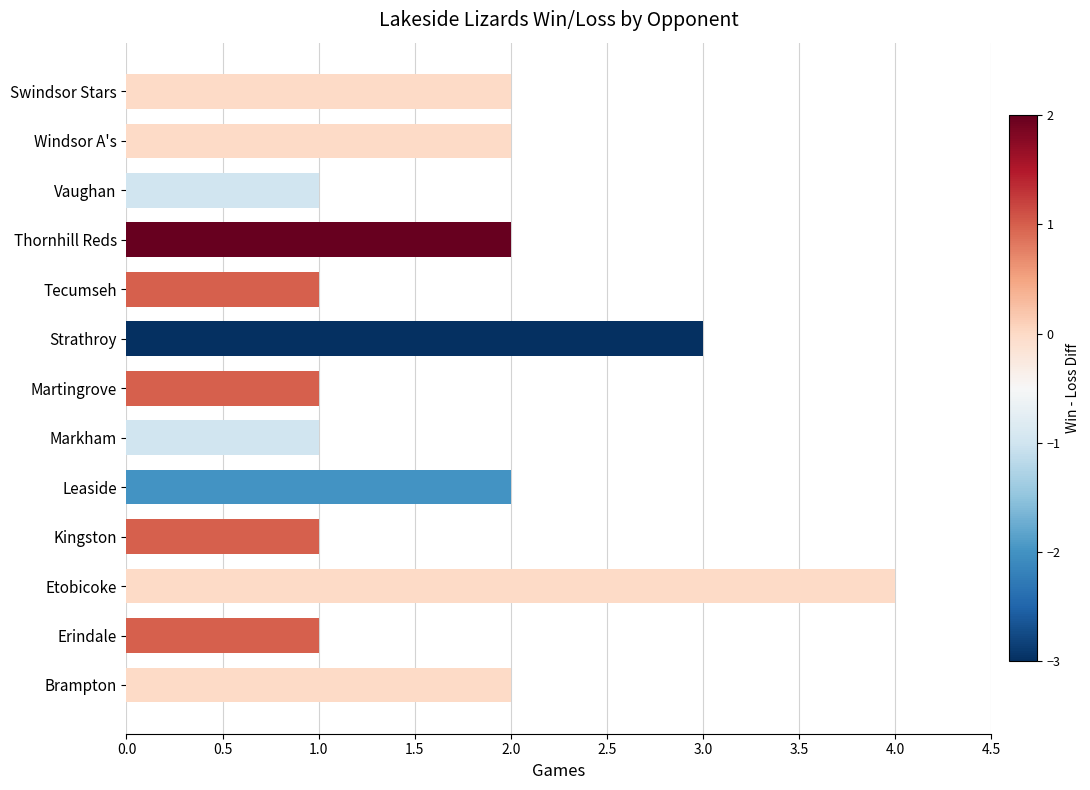

What value does the data have at Etobicoke?

4